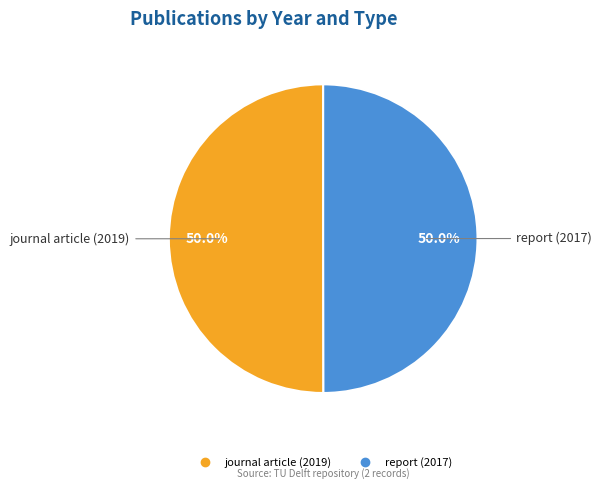

What portion of the pie excludes journal article (2019)?

50.0%